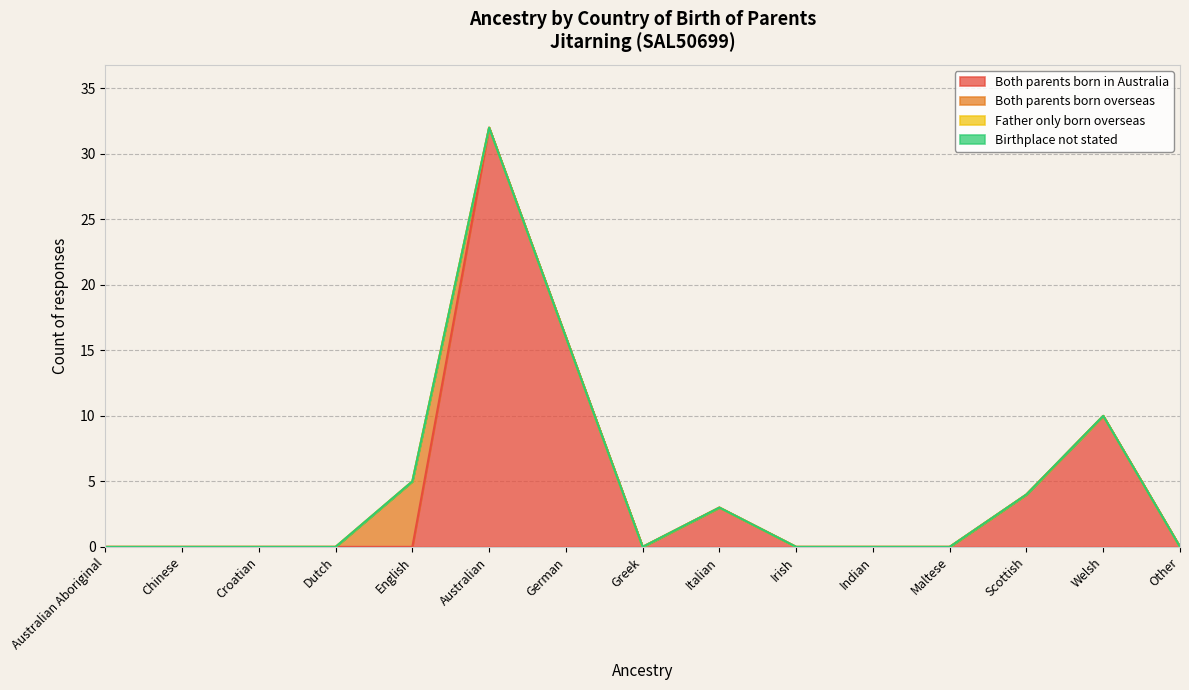

Reading left to right, transcribe all the data shown in this chart.

Both parents born in Australia: Australian Aboriginal=0	Chinese=0	Croatian=0	Dutch=0	English=0	Australian=32	German=16	Greek=0	Italian=3	Irish=0	Indian=0	Maltese=0	Scottish=4	Welsh=10	Other=0
Both parents born overseas: Australian Aboriginal=0	Chinese=0	Croatian=0	Dutch=0	English=5	Australian=0	German=0	Greek=0	Italian=0	Irish=0	Indian=0	Maltese=0	Scottish=0	Welsh=0	Other=0
Father only born overseas: Australian Aboriginal=0	Chinese=0	Croatian=0	Dutch=0	English=0	Australian=0	German=0	Greek=0	Italian=0	Irish=0	Indian=0	Maltese=0	Scottish=0	Welsh=0	Other=0
Birthplace not stated: Australian Aboriginal=0	Chinese=0	Croatian=0	Dutch=0	English=0	Australian=0	German=0	Greek=0	Italian=0	Irish=0	Indian=0	Maltese=0	Scottish=0	Welsh=0	Other=0